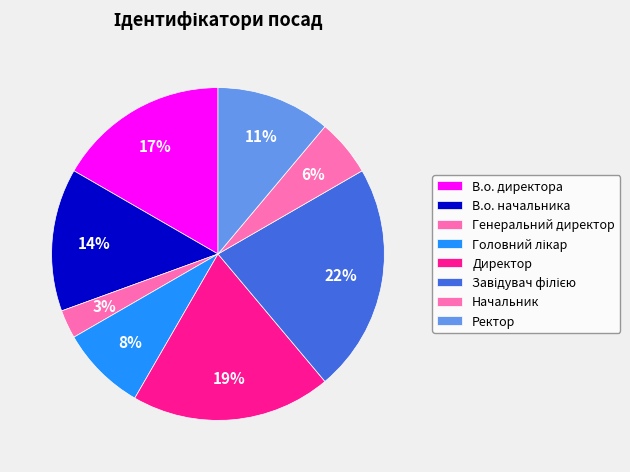

To the nearest percent, what is the difference between the largest and smallest slice percentages?

19%